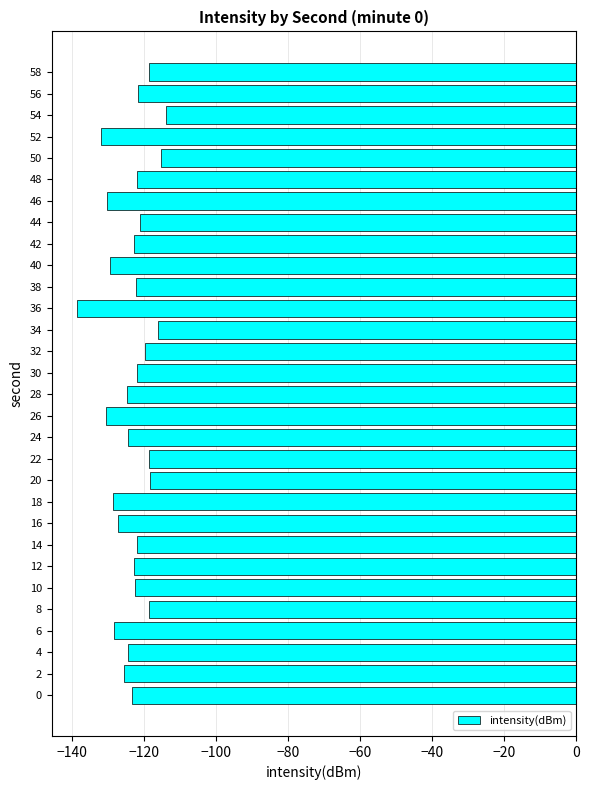

At which category does the chart reach its minimum across all series?

36